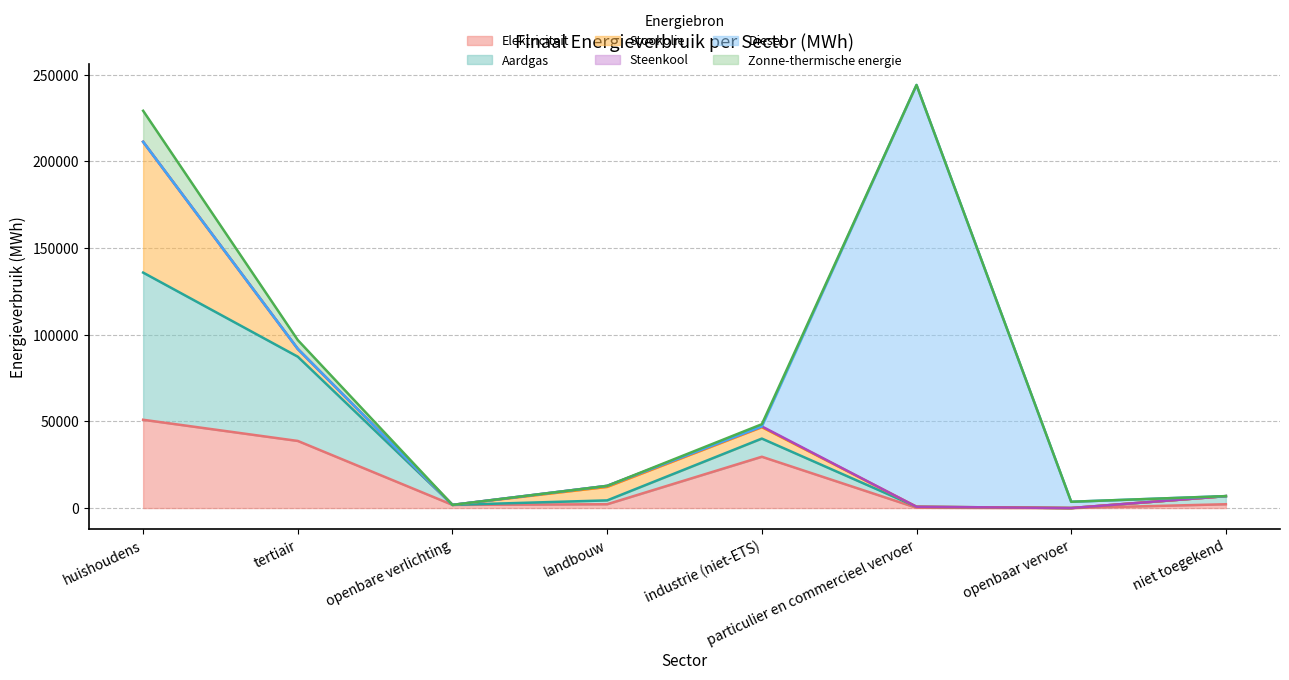

What is the highest value of the Elektriciteit series?

50941.7